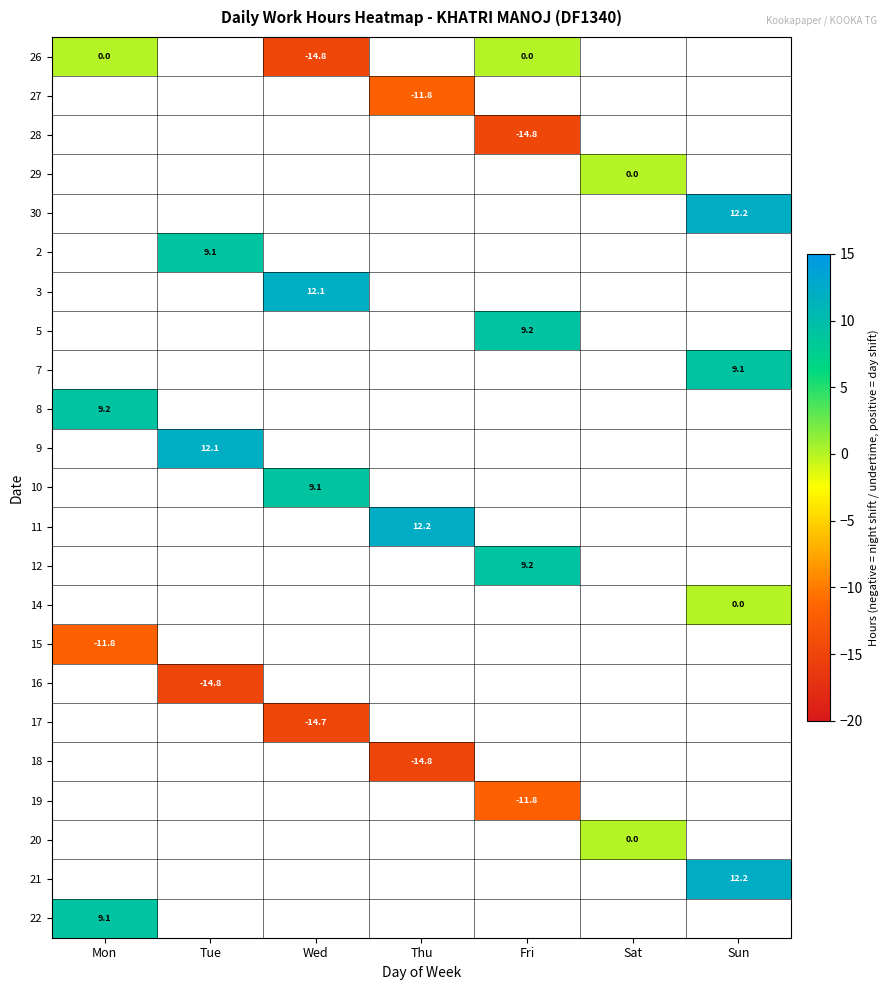

The value of 19 at Fri is -6.3. True or false?

False